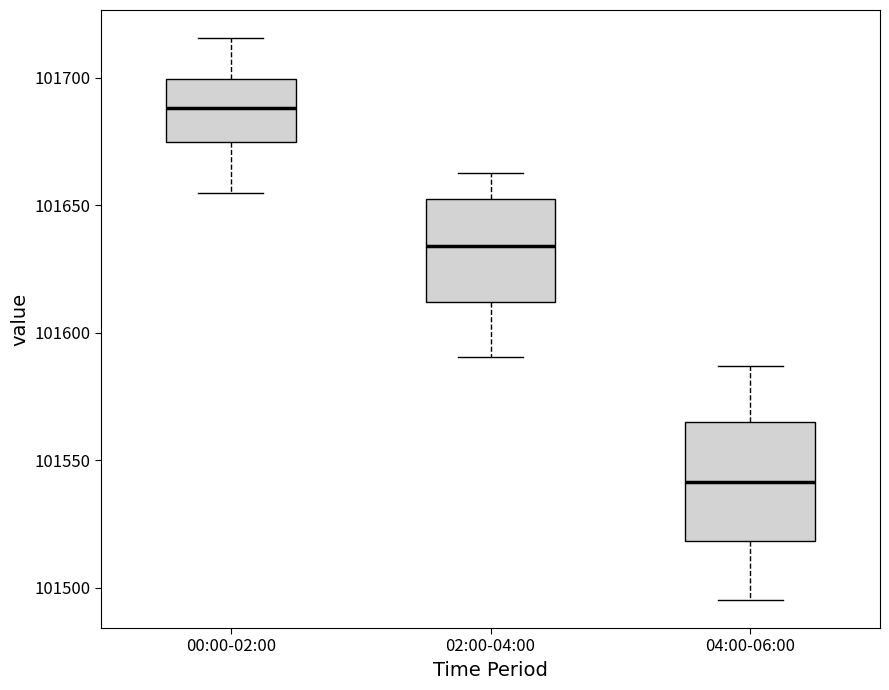

Comparing the boxes themselves (not the whiskers), which one is the tallest?

04:00-06:00